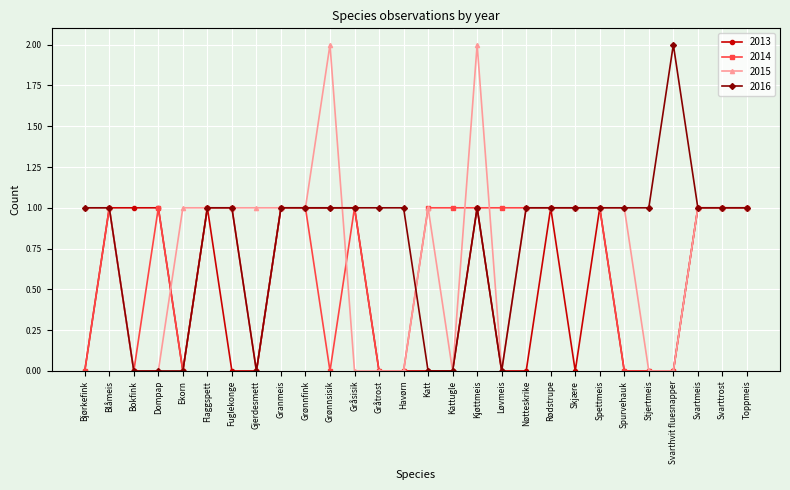

True or false: 2015 has a value of 2 at Ekorn.

False